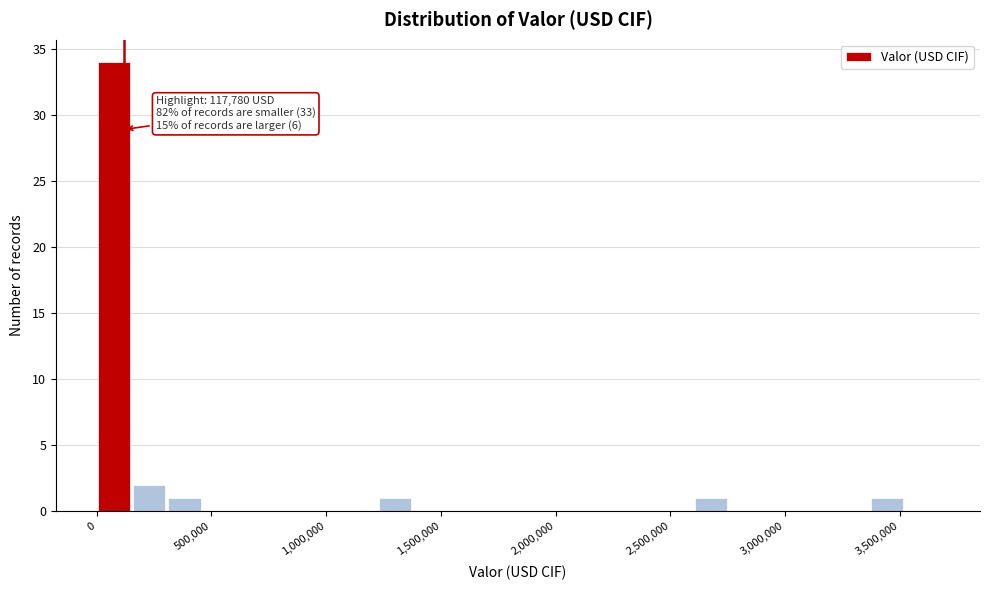

Around what value on the x-axis is the tallest bar? Give the approximate position of its centre, as read against the axis.

100000